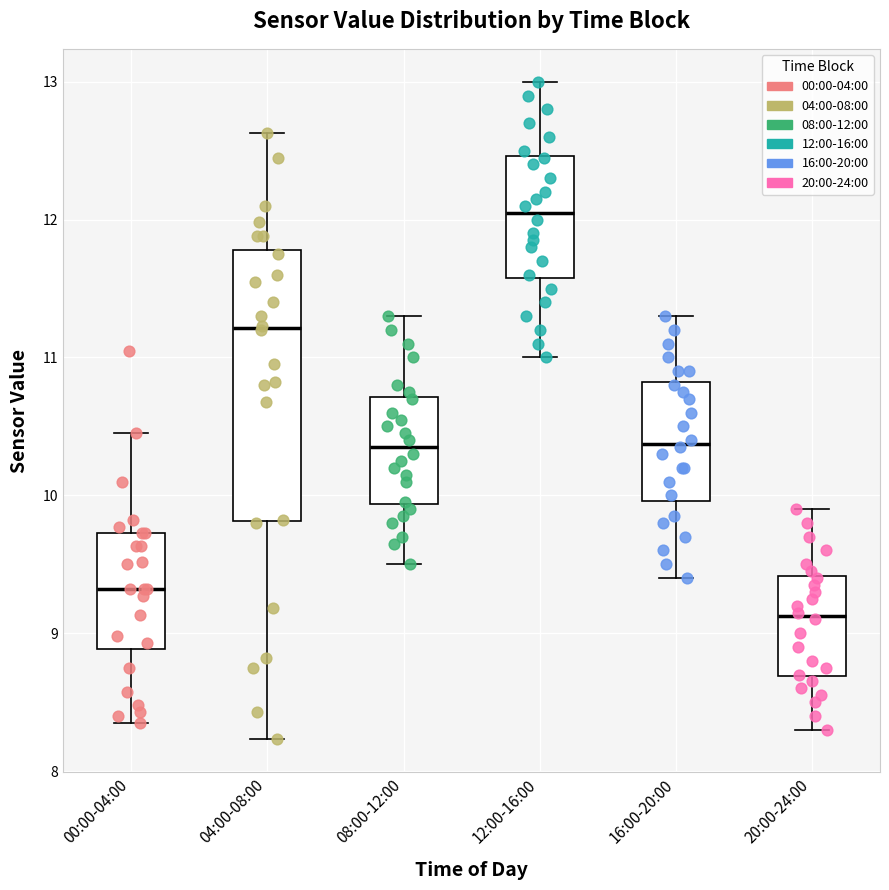

Where does the upper whisker of the box for 08:00-12:00 end on the y-axis? The values are not printed on the chart, so give them approximately, as read against the axis.

11.3